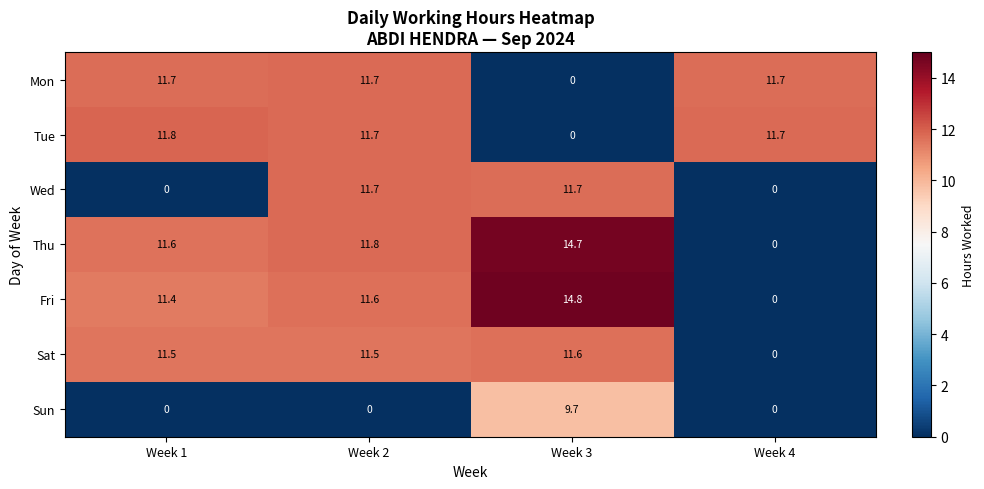

Which series has the widest spread of values?

Fri